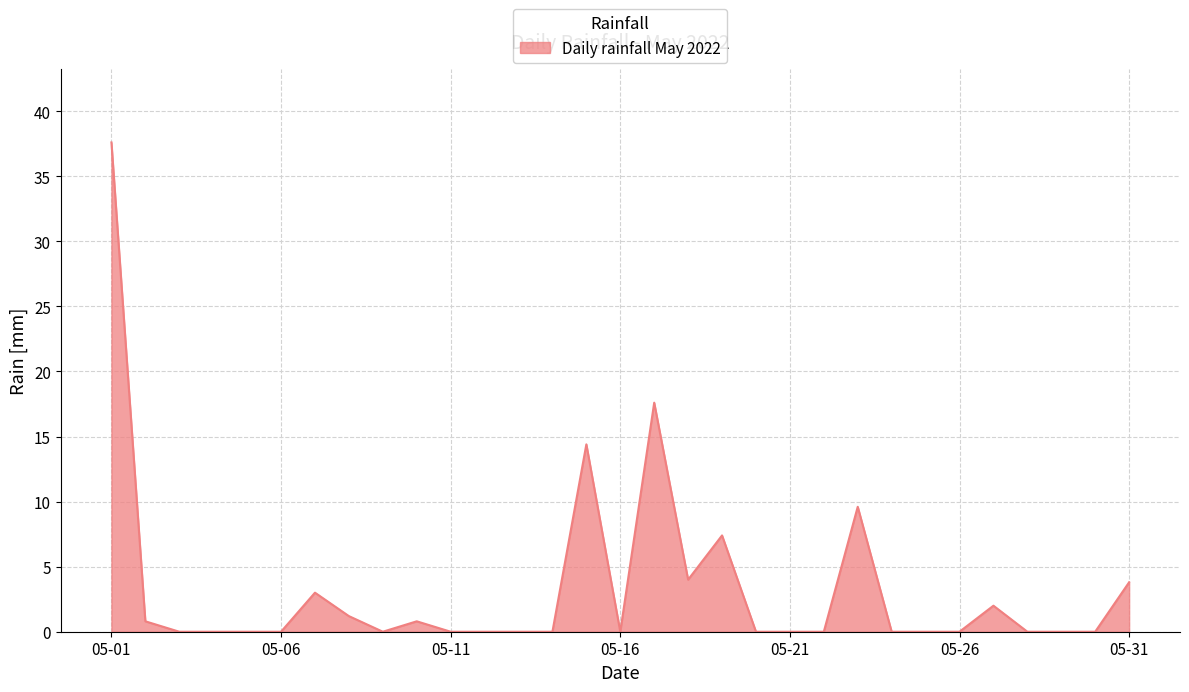

What is the maximum value shown in the chart?

37.6